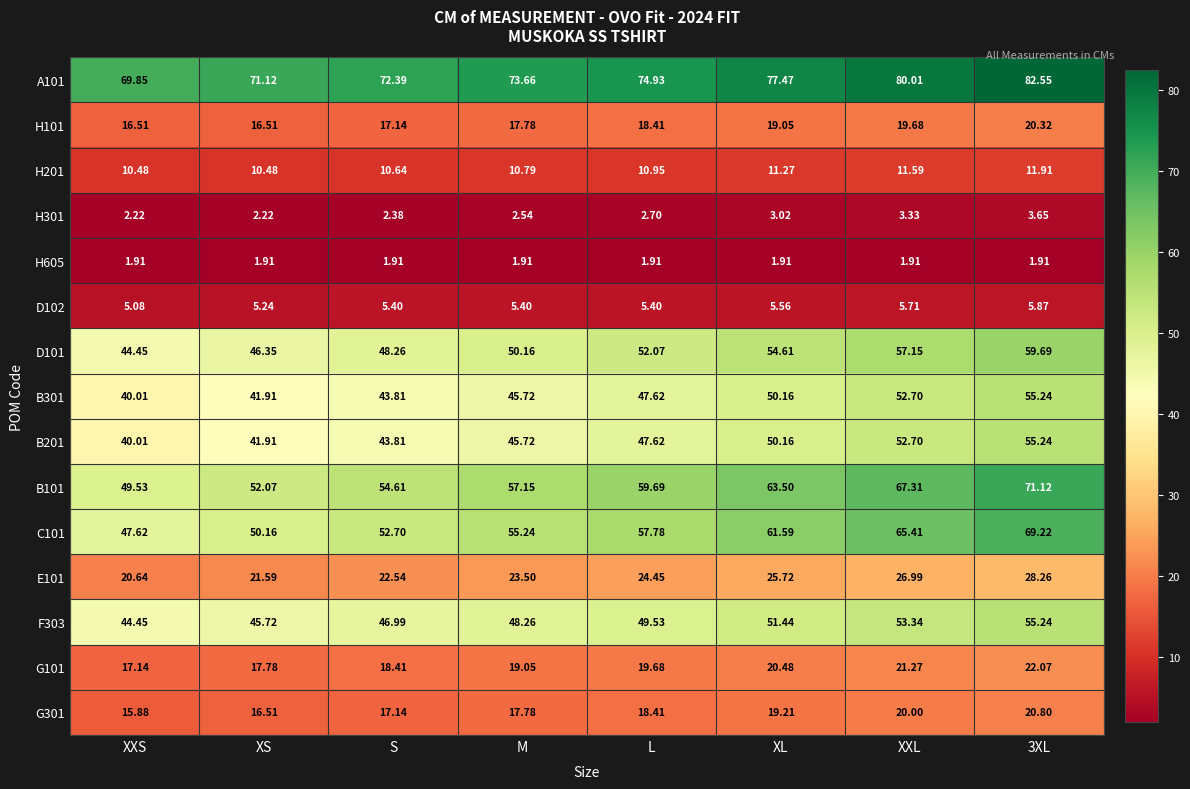

At which label does G101 first exceed 19?

M